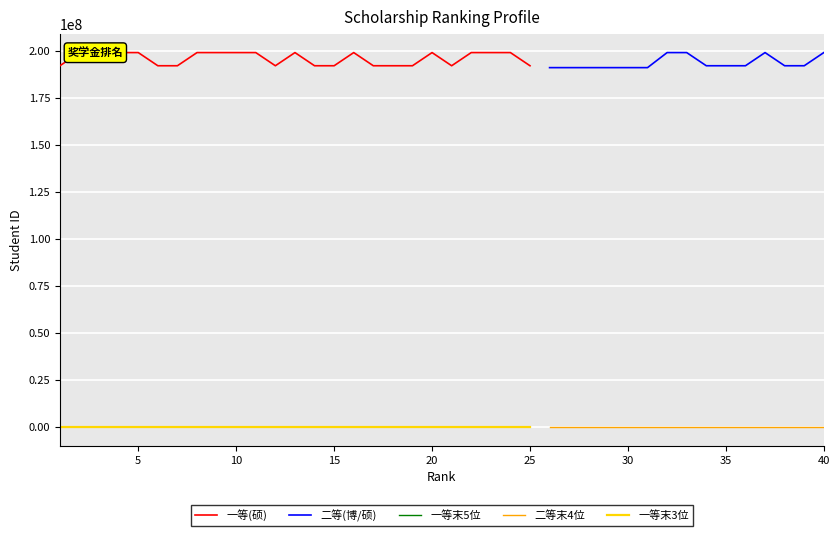

Count the number of categories in the chart.

25